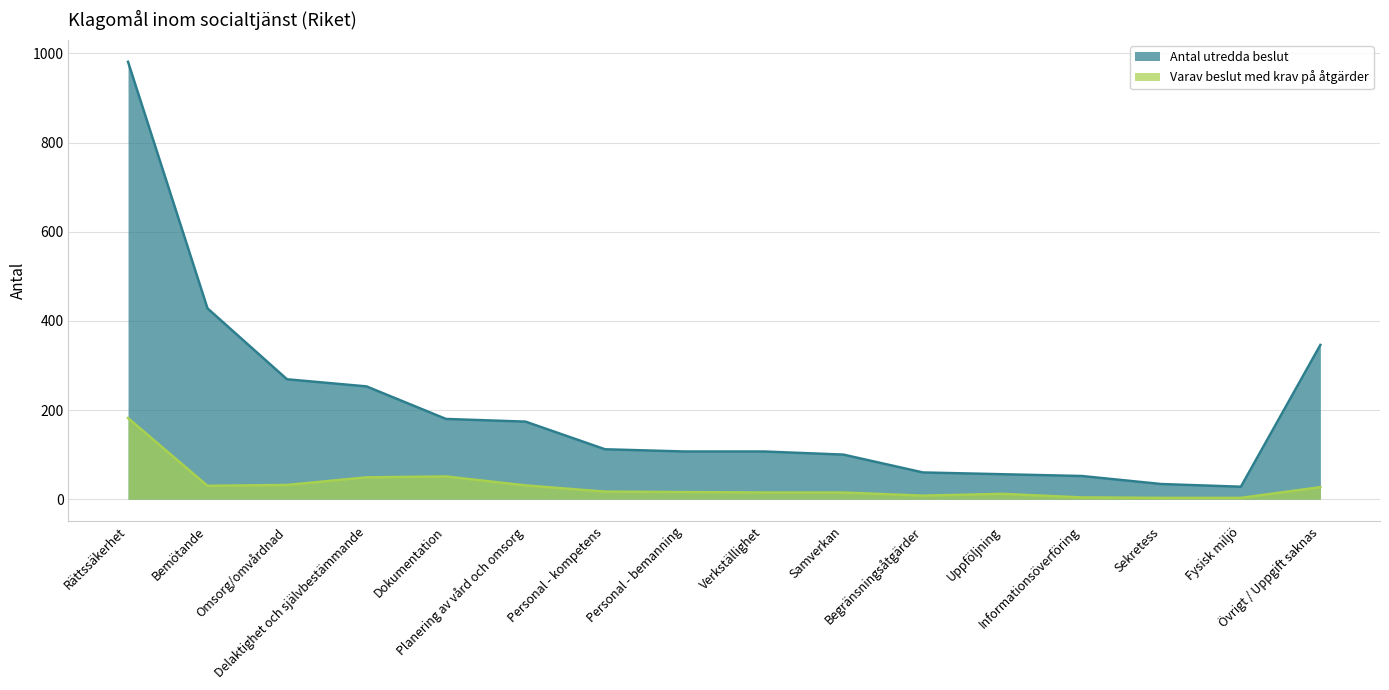

True or false: Antal utredda beslut and Varav beslut med krav på åtgärder intersect in this chart.

False